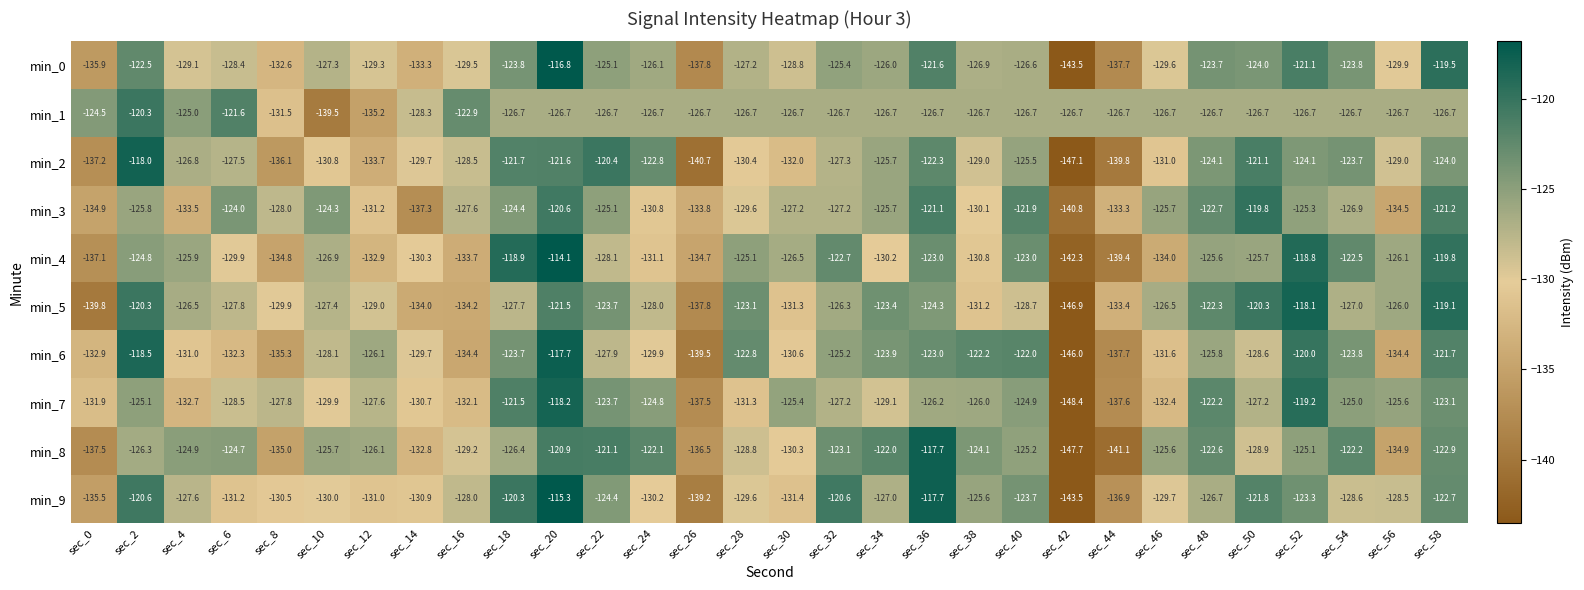

At which category does the chart reach its minimum across all series?

sec_42